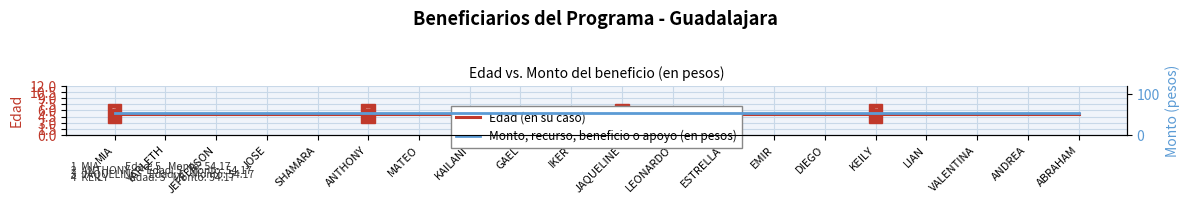

What is the value of the Edad (en su caso) point at the 17th from the left?

5.0